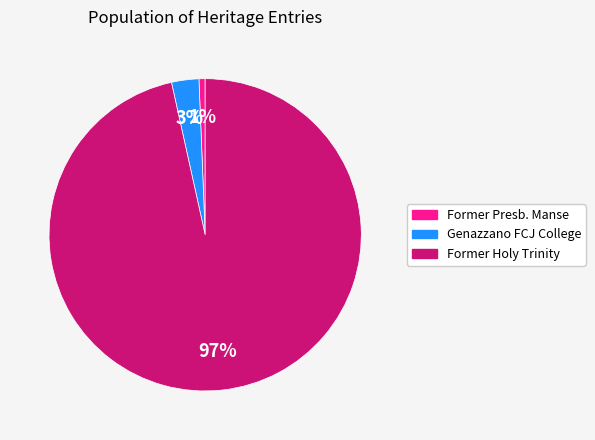

Is it true that Genazzano FCJ College is 17% of the pie?

False